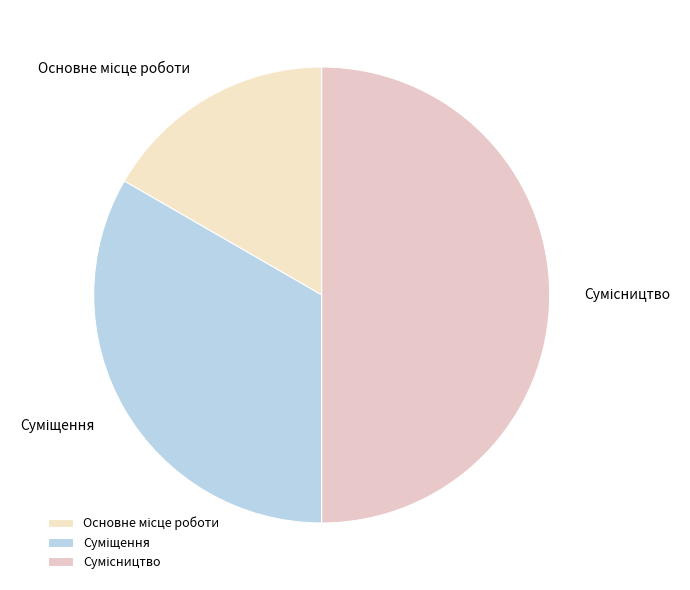

How many slices are in this pie chart?

3